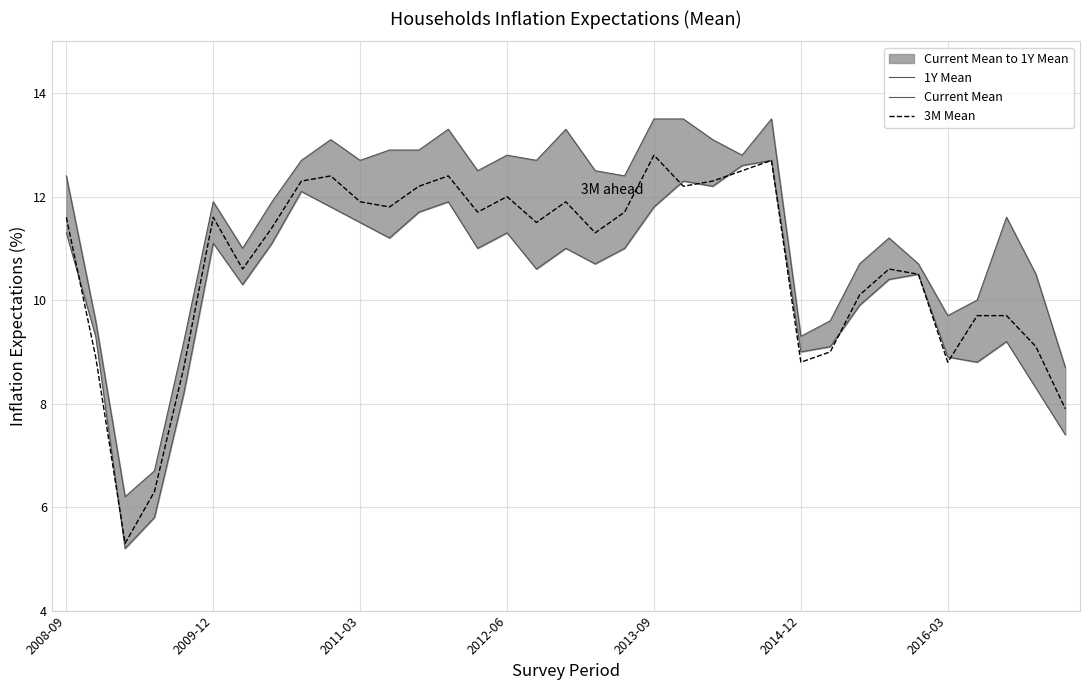

The 1Y Mean series shows 8.7 at 34. True or false?

True